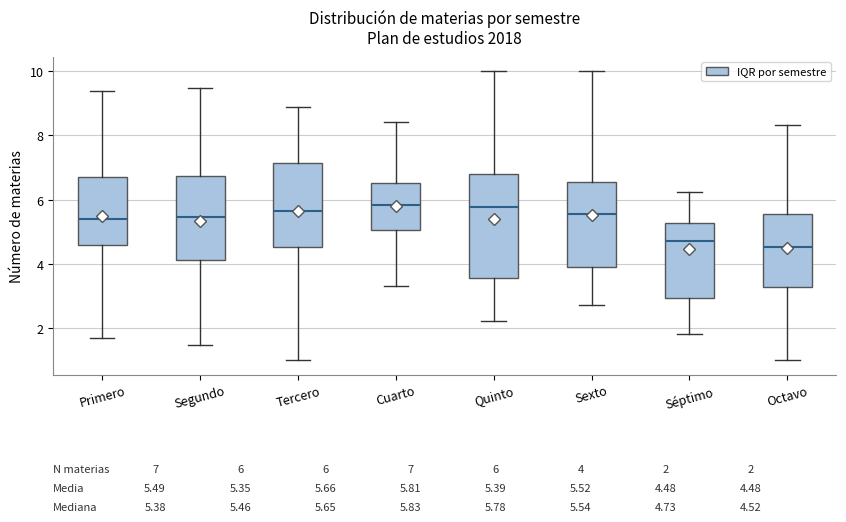

Comparing the boxes themselves (not the whiskers), which one is the tallest?

Quinto